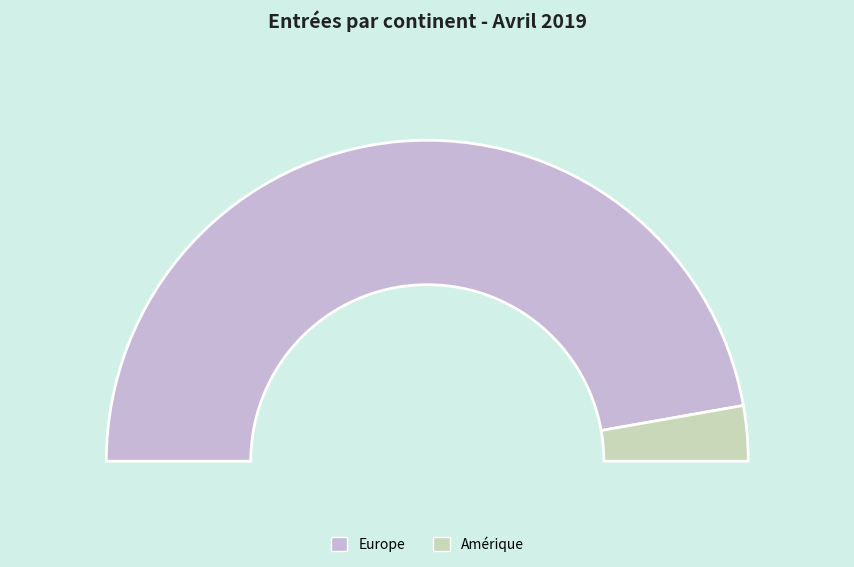

Is it true that Océanie is 1% of the pie?

False